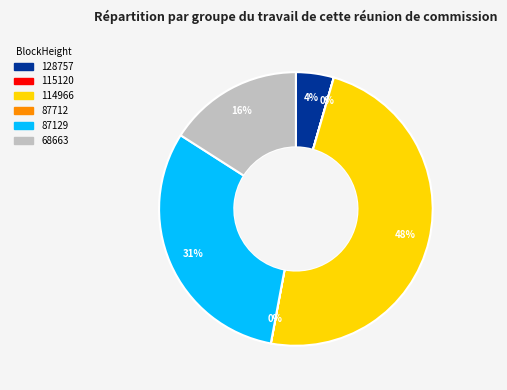

Is there a majority slice in this chart?

No